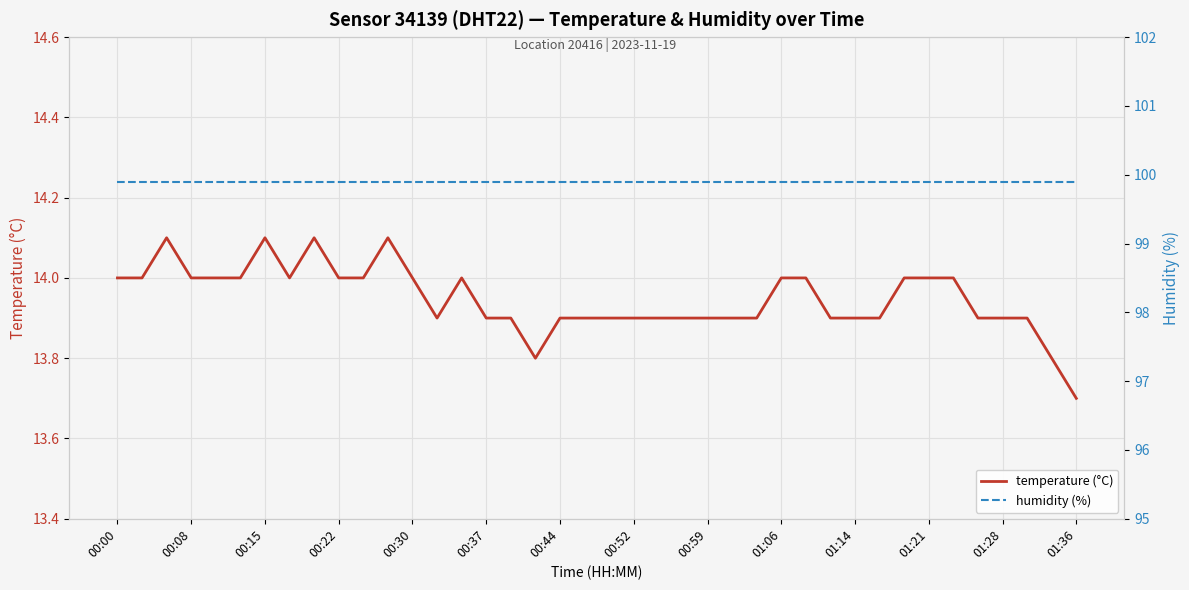

Does the chart display data point markers on the line(s)?

No